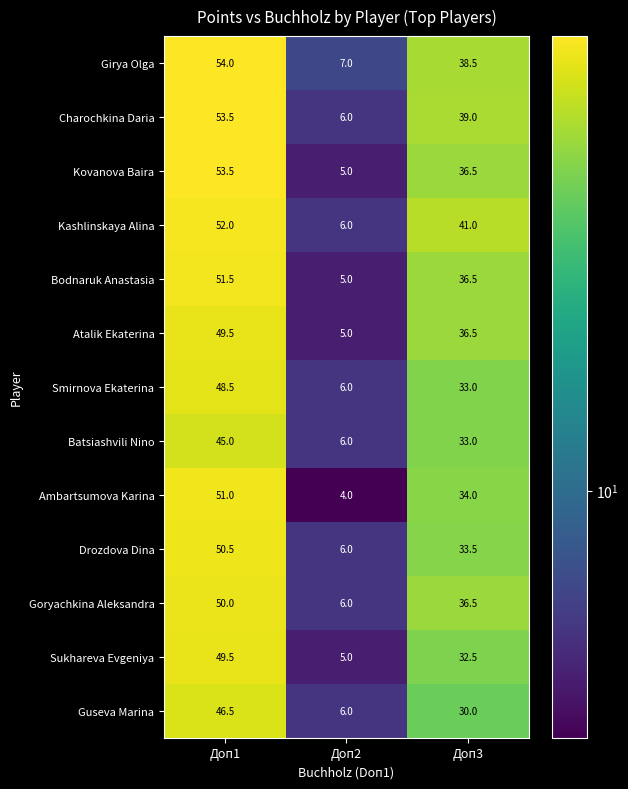

At how many categories does at least one series exceed 28?

2